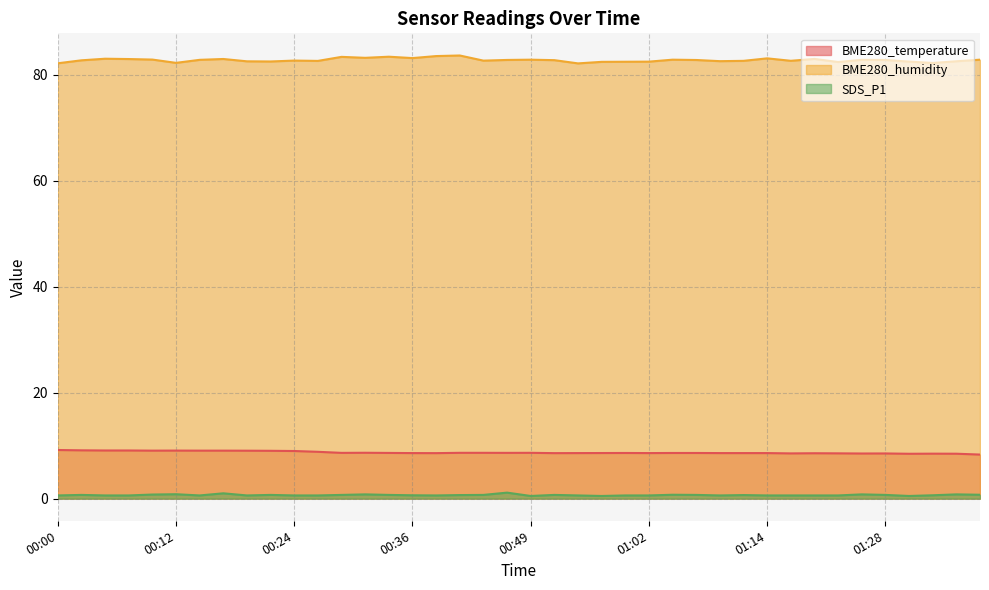

In SDS_P1, how many points are higher than both neighbors (excluding endpoints)?

11